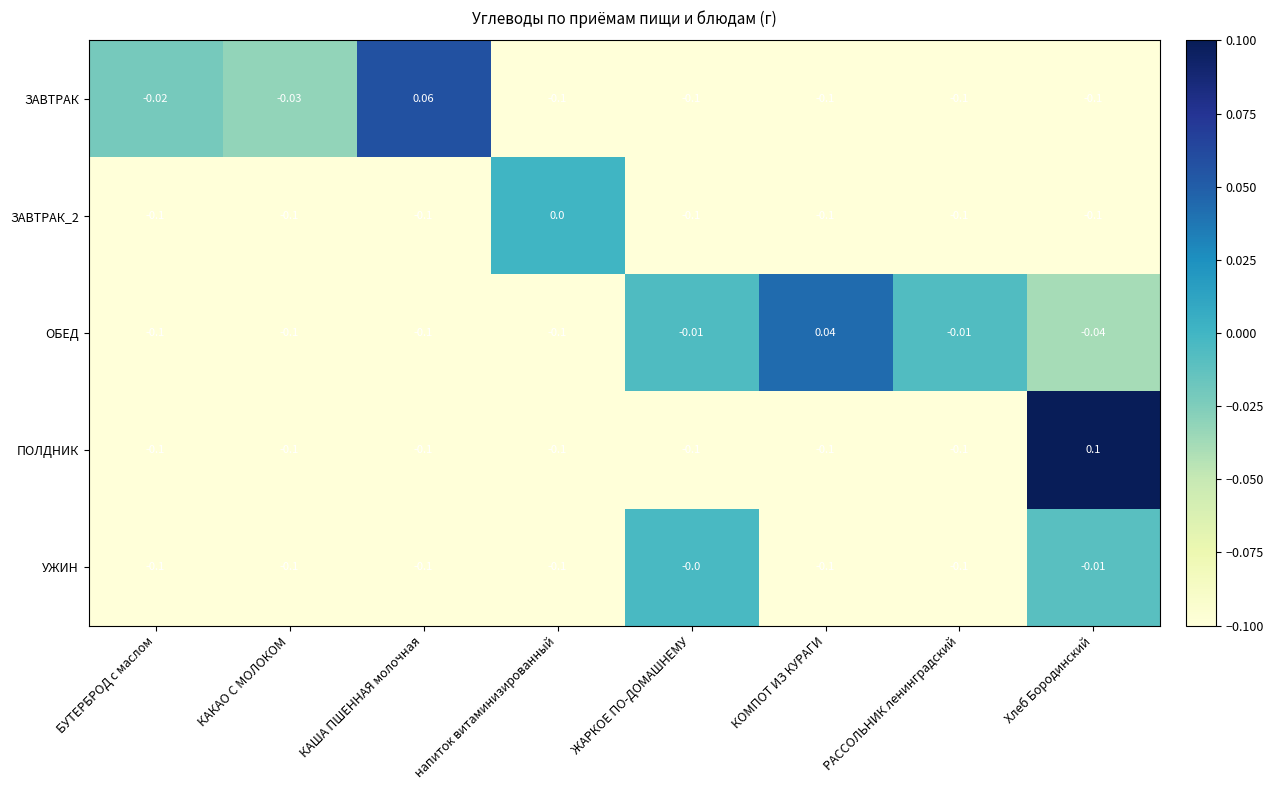

Which series changed the most between ЖАРКОЕ ПО-ДОМАШНЕМУ and РАССОЛЬНИК ленинградский?

УЖИН